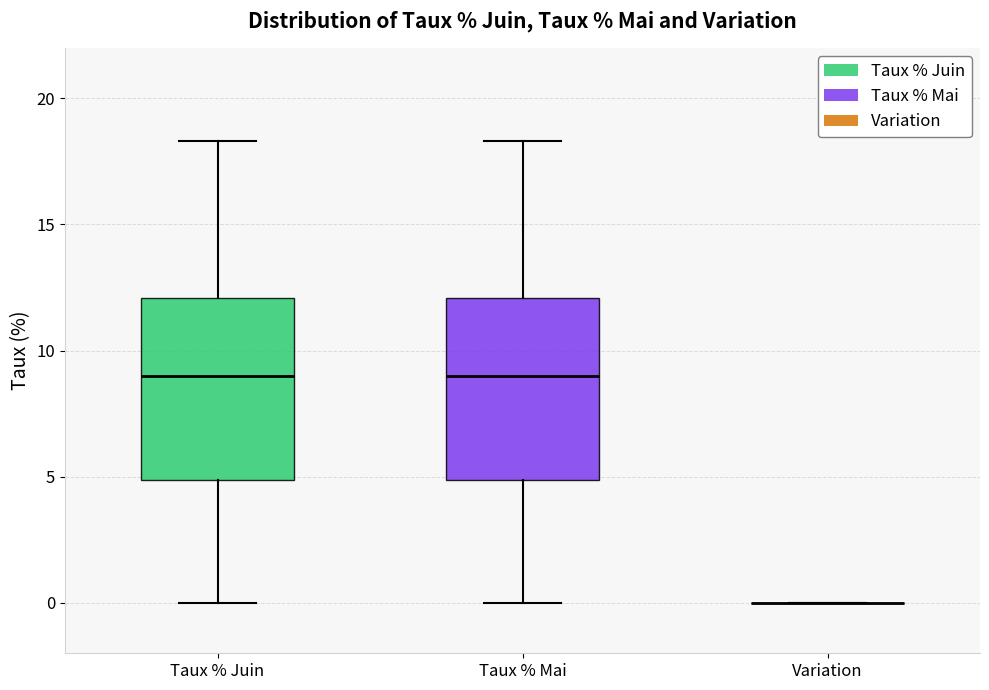

Reading left to right, transcribe this box plot: for each box, give where its median line is, the range the box spans, and where its two whiskers end, as read against the y-axis. The values are not printed on the chart, so give them approximately, as read against the axis.

Taux % Juin: median 9.0, box 5.0 to 12.0, whiskers 0.0 to 18.5
Taux % Mai: median 9.0, box 5.0 to 12.0, whiskers 0.0 to 18.5
Variation: box collapsed to a line at 0.0, whiskers 0.0 to 0.0